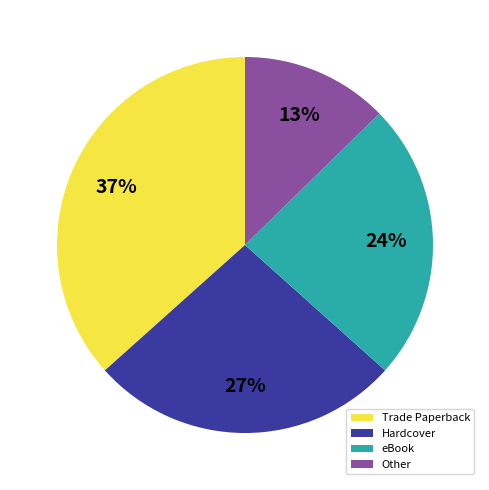

What percentage is the eBook slice, to the nearest percent?

24%